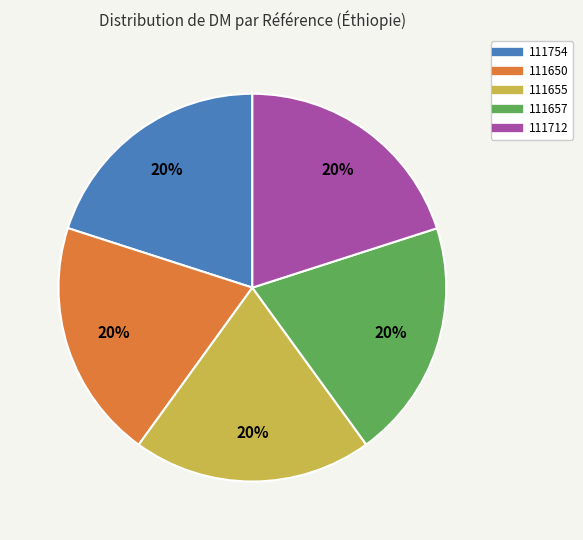

To the nearest percent, what percentage of the pie is 111655?

20%